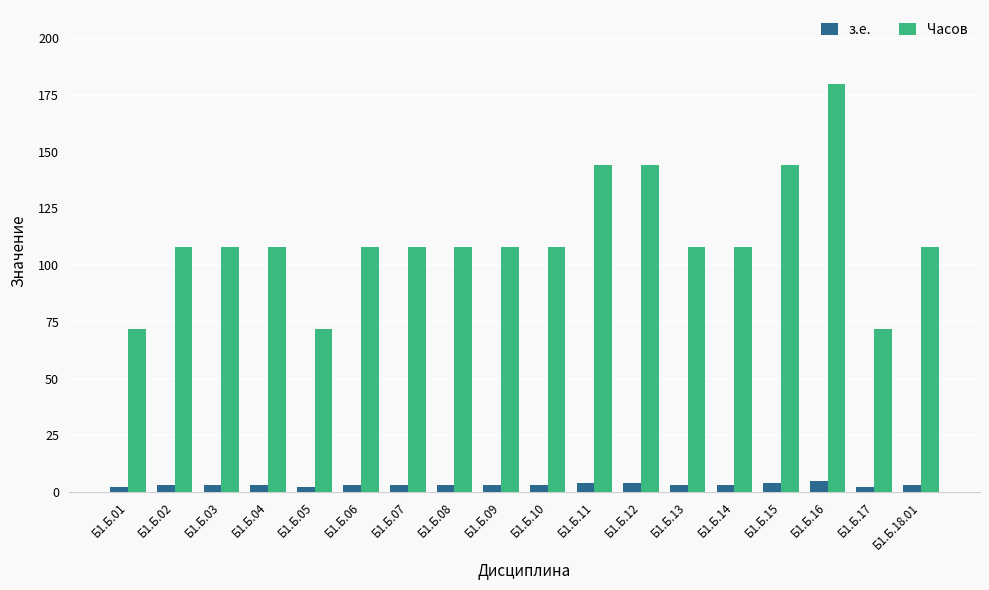

What is the total value across all series at Б1.Б.09?

111